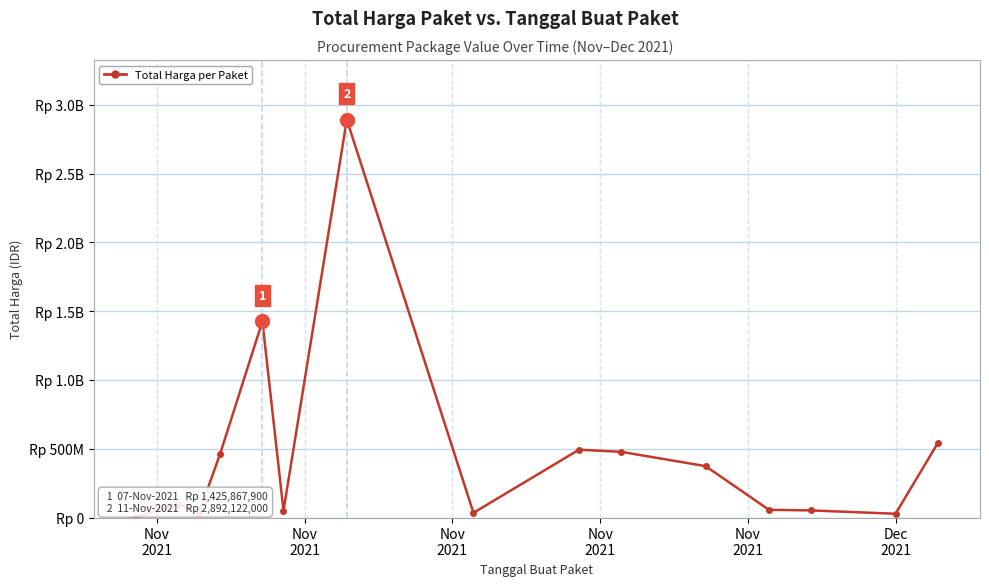

Is this an area chart (filled region under the line)?

No